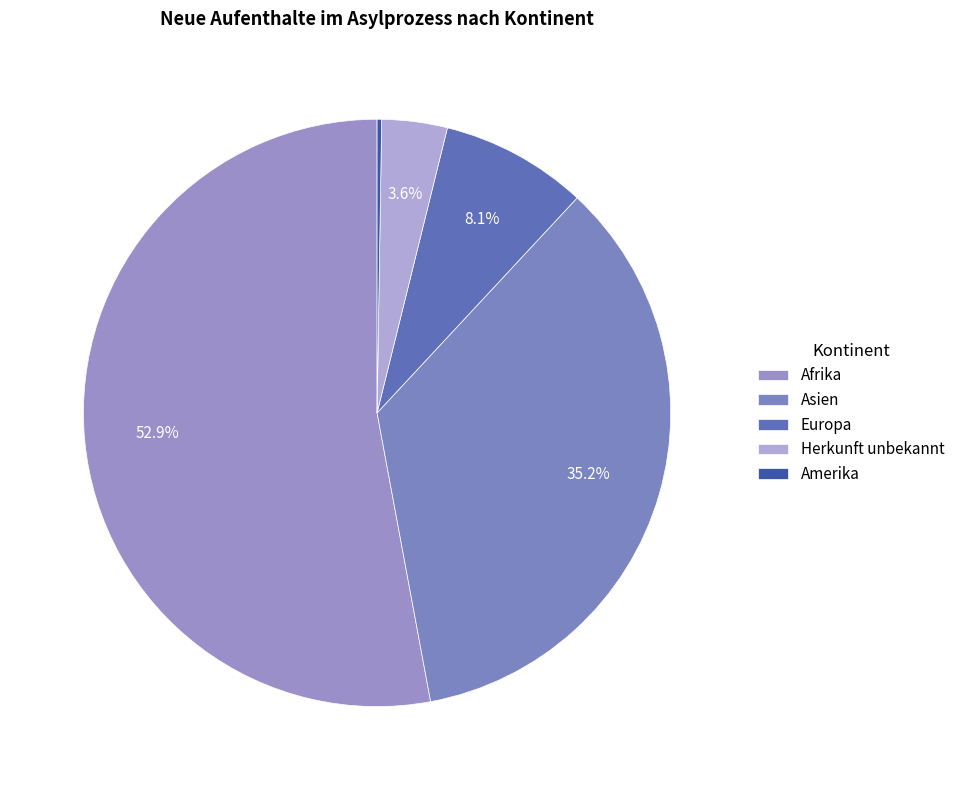

The Amerika slice represents 1% of the pie. True or false?

False